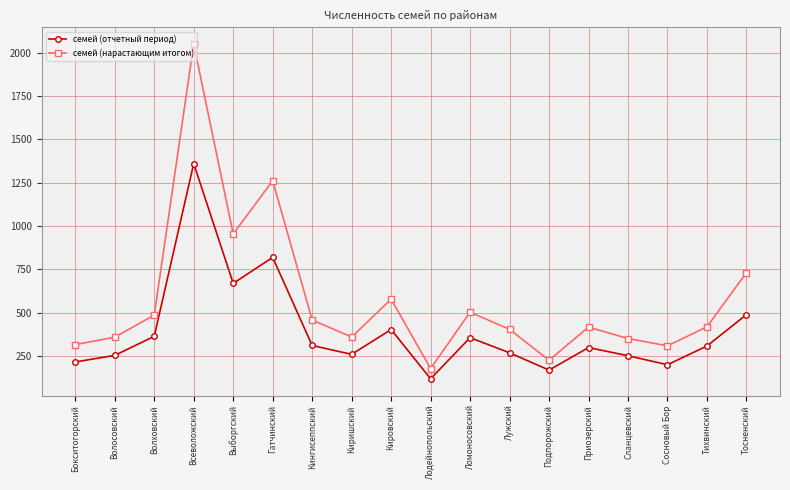

What is the label of the 13th point from the left?

Подпорожский